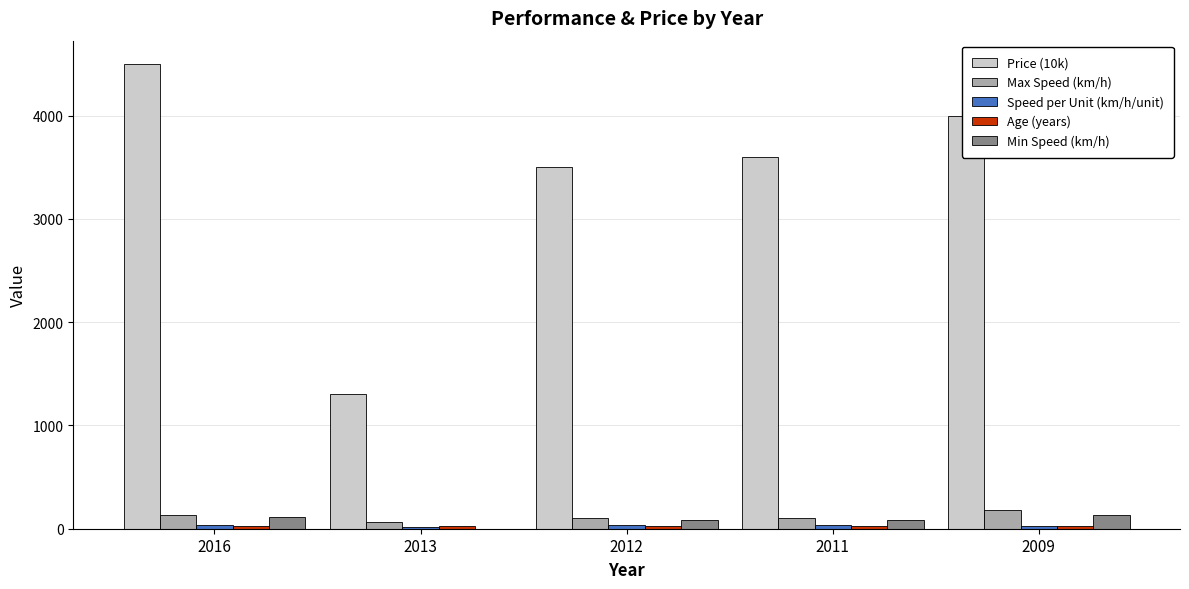

Is it true that Price (10k) equals 3600.0 at 2011?

True